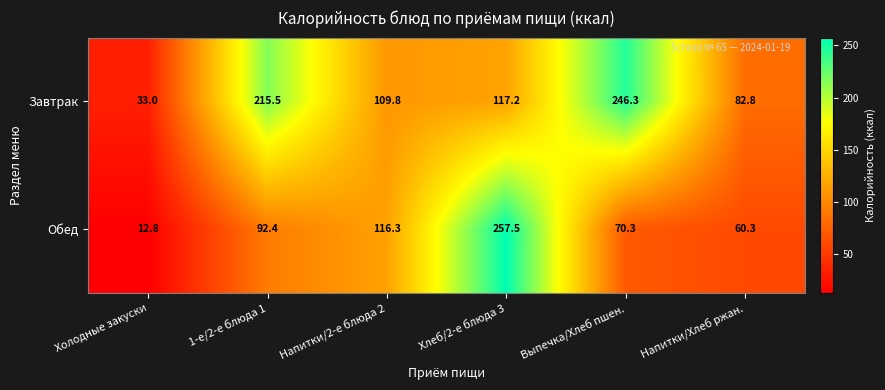

Is it true that Завтрак equals 438.2 at Выпечка/Хлеб пшен.?

False